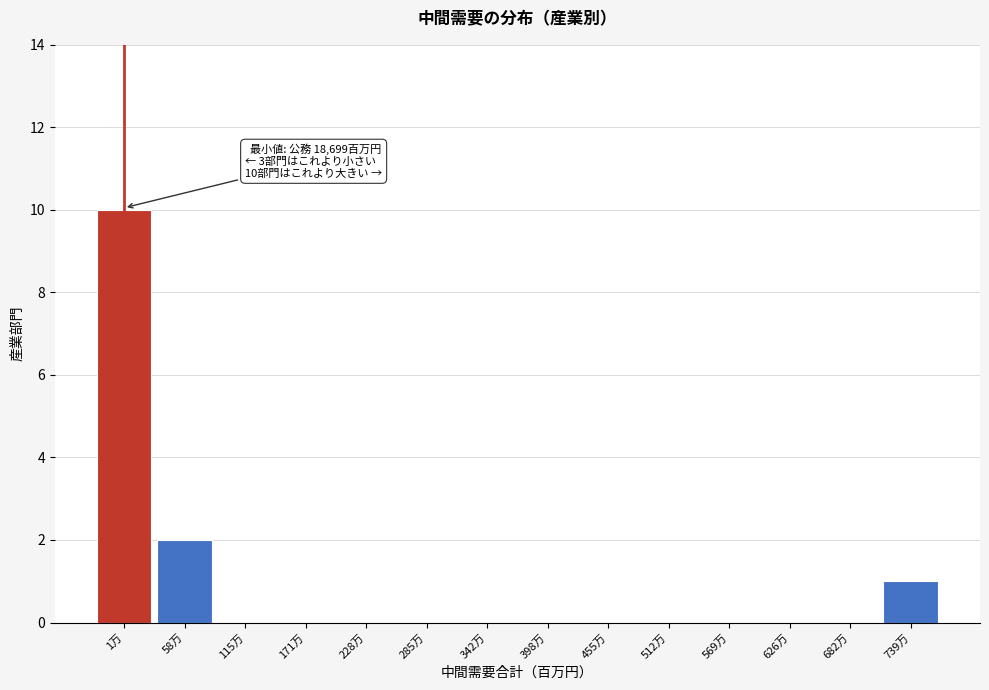

Reading left to right, what are all the values shown in this chart?

1万=10	58万=2	115万=0	171万=0	228万=0	285万=0	342万=0	398万=0	455万=0	512万=0	569万=0	626万=0	682万=0	739万=1